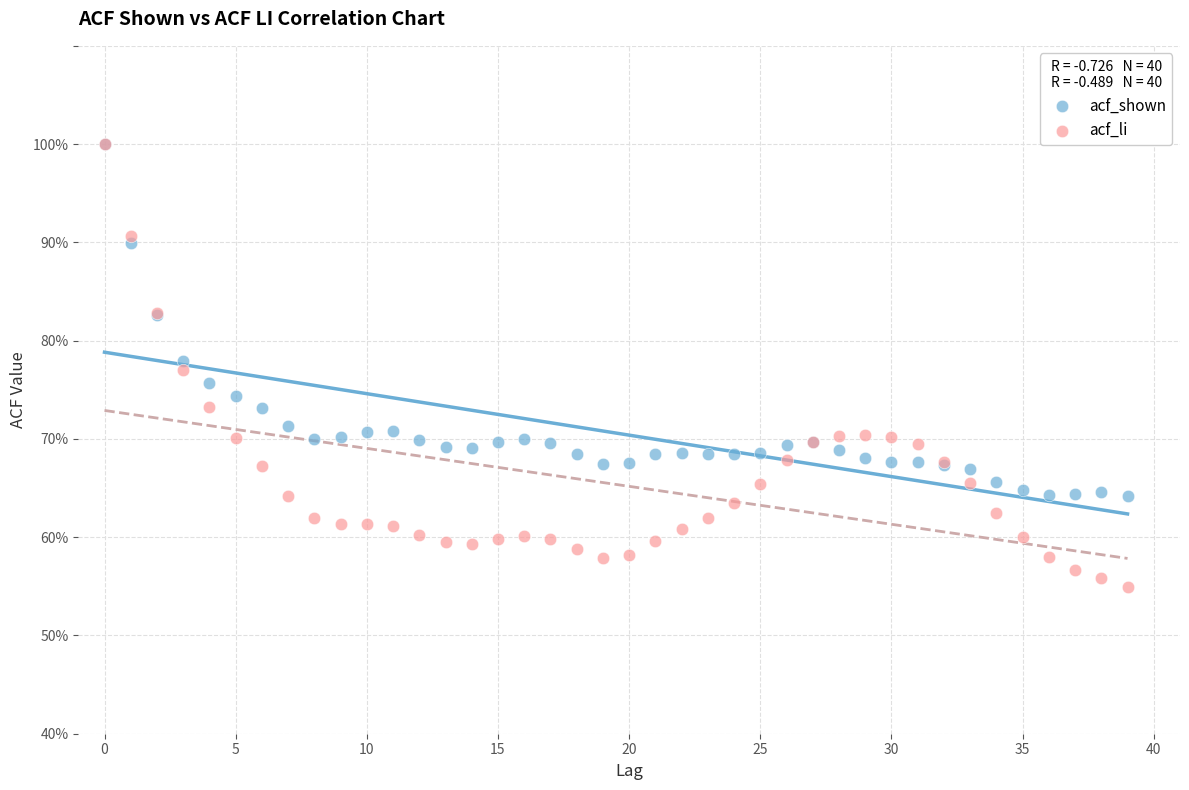

What are all the series names shown in the legend?

acf_shown, acf_li